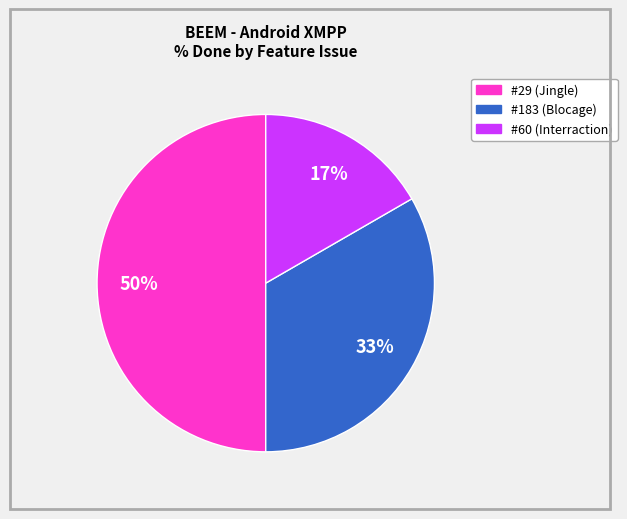

Which category has the smallest portion of the pie?

#60